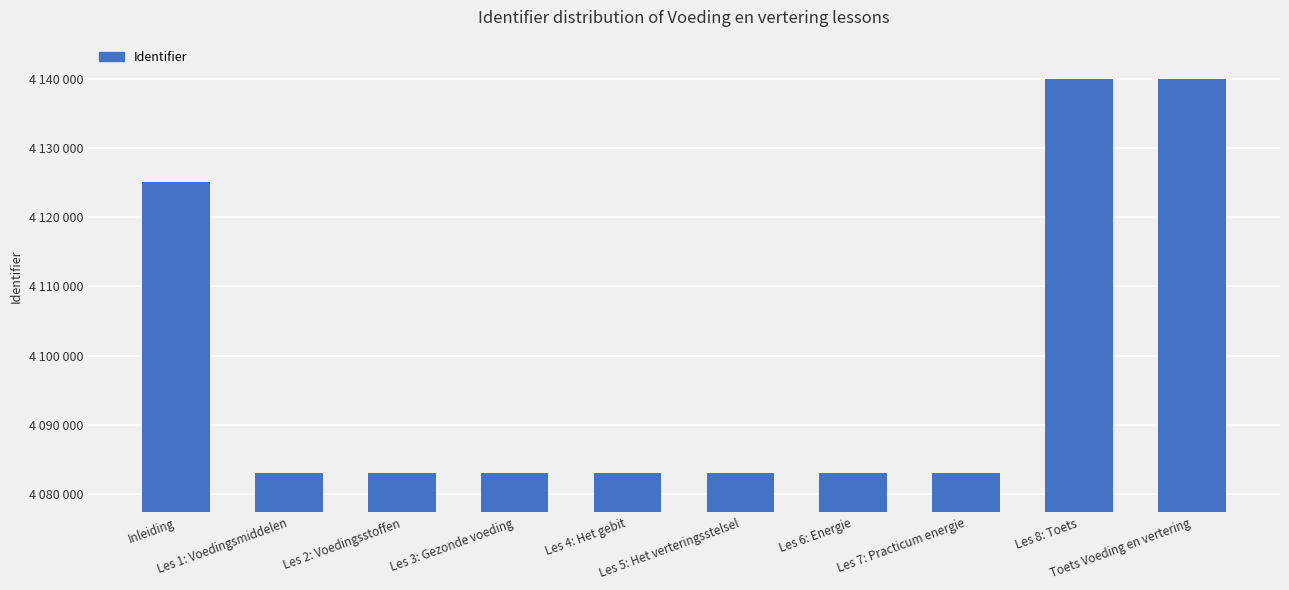

Rank the categories by value from lowest to highest.

Les 1: Voedingsmiddelen, Les 2: Voedingsstoffen, Les 3: Gezonde voeding, Les 4: Het gebit, Les 5: Het verteringsstelsel, Les 6: Energie, Les 7: Practicum energie, Inleiding, Toets Voeding en vertering, Les 8: Toets